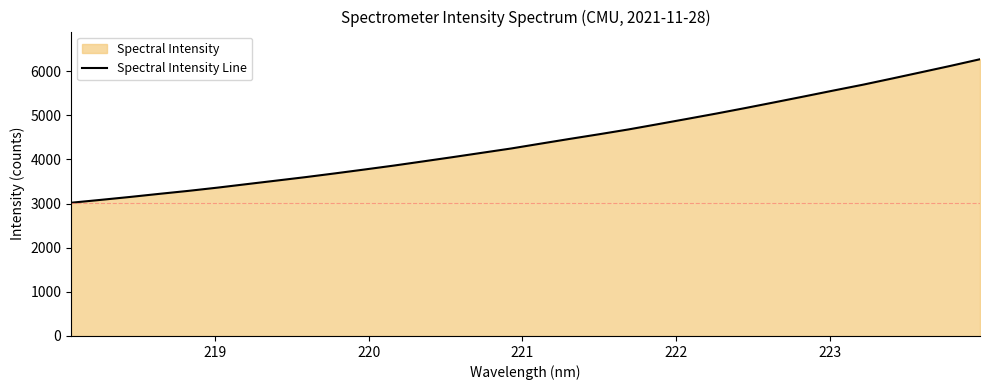

What is the average value?

4422.7